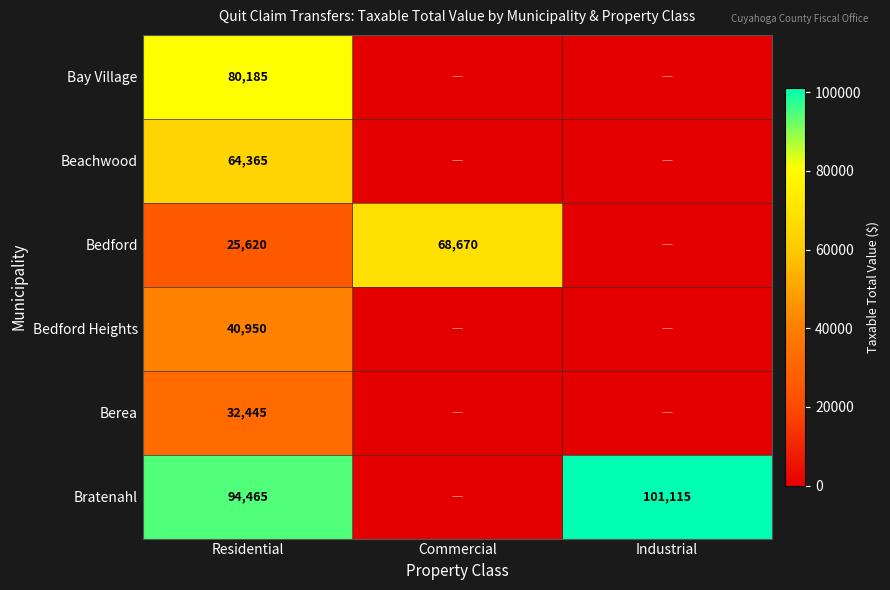

Is the value of Berea at Residential greater than the value of Bratenahl at Industrial?

No